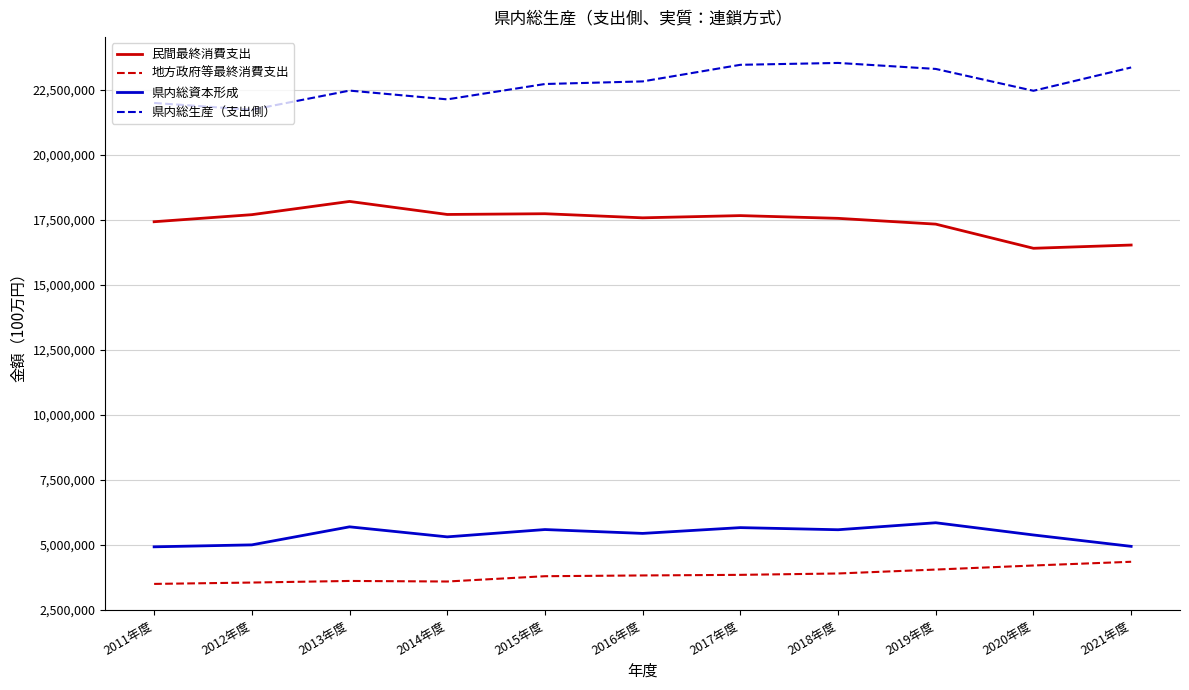

True or false: 県内総生産（支出側） and 民間最終消費支出 cross at least once.

False